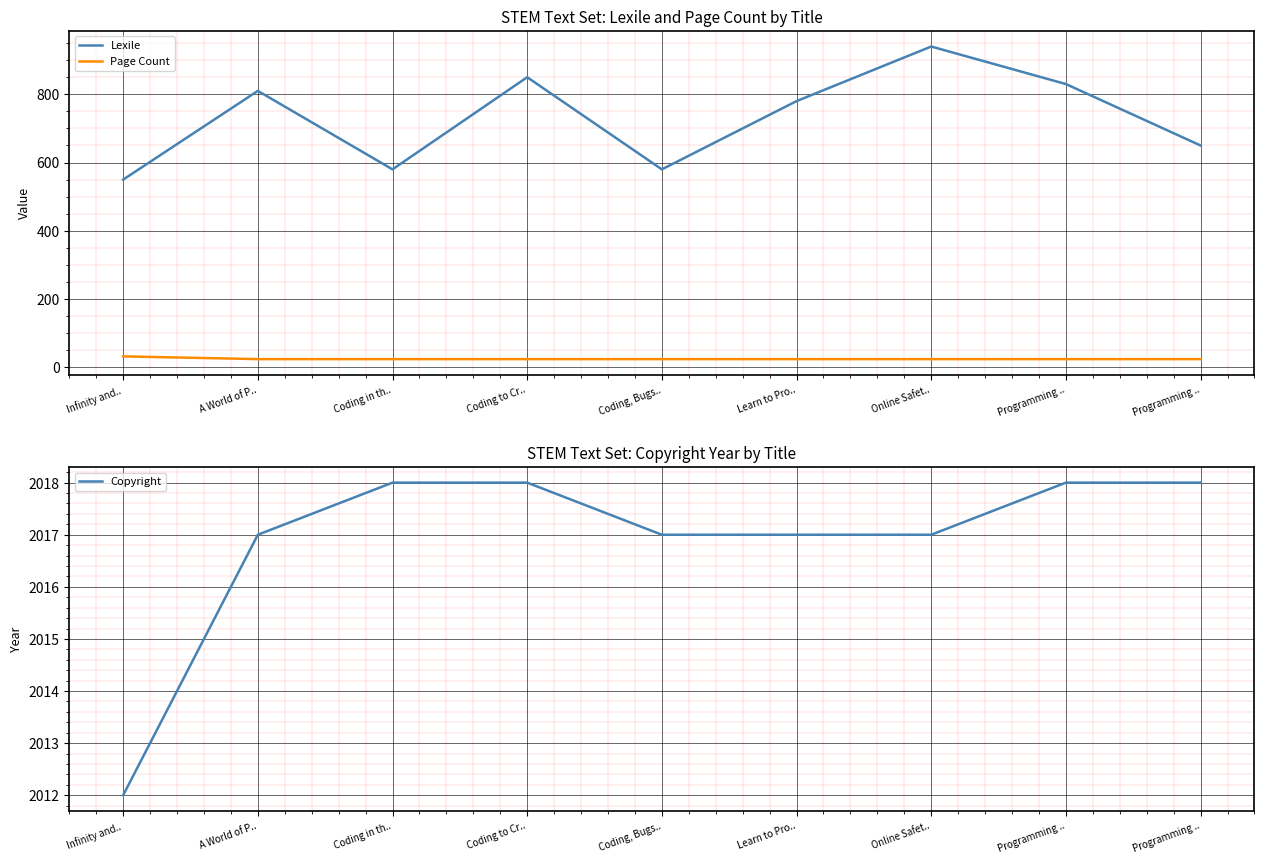

Which series has the largest range (max minus min)?

Lexile